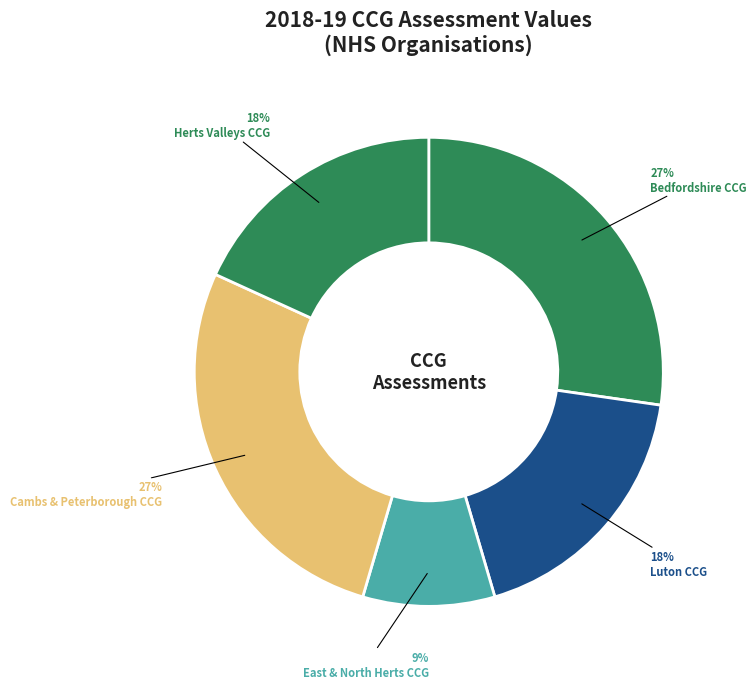

Which slice is the largest?

NHS Bedfordshire CCG